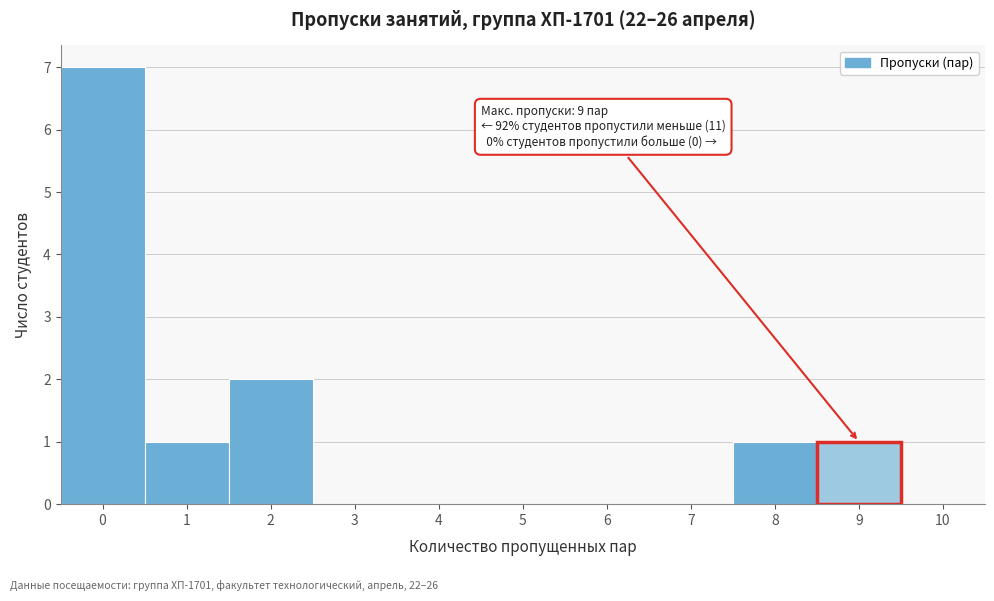

Over which range of the x-axis is the bar tallest?

-0.5 to 0.5